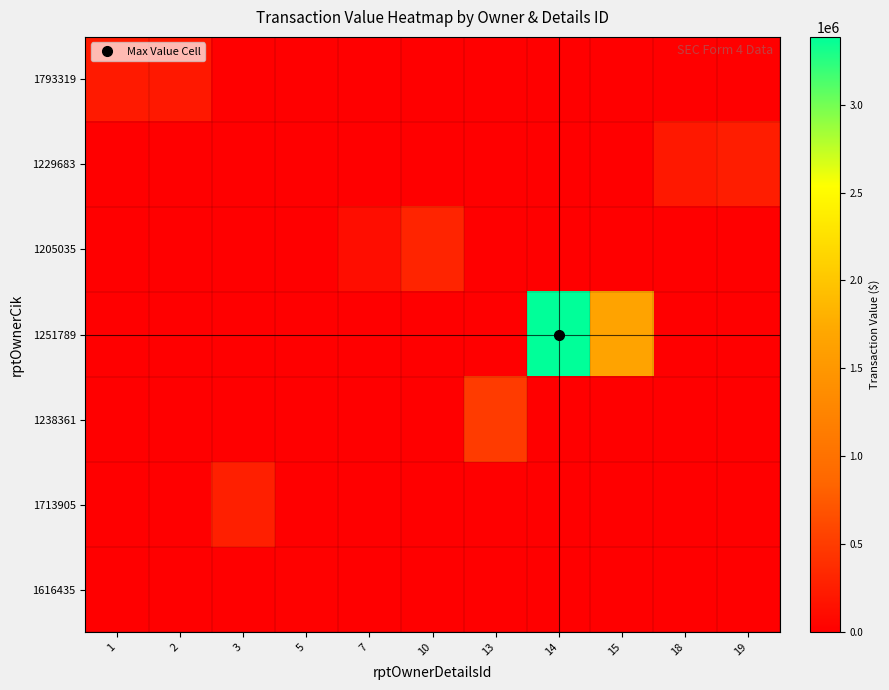

Which series has the largest total across all categories?

1251789